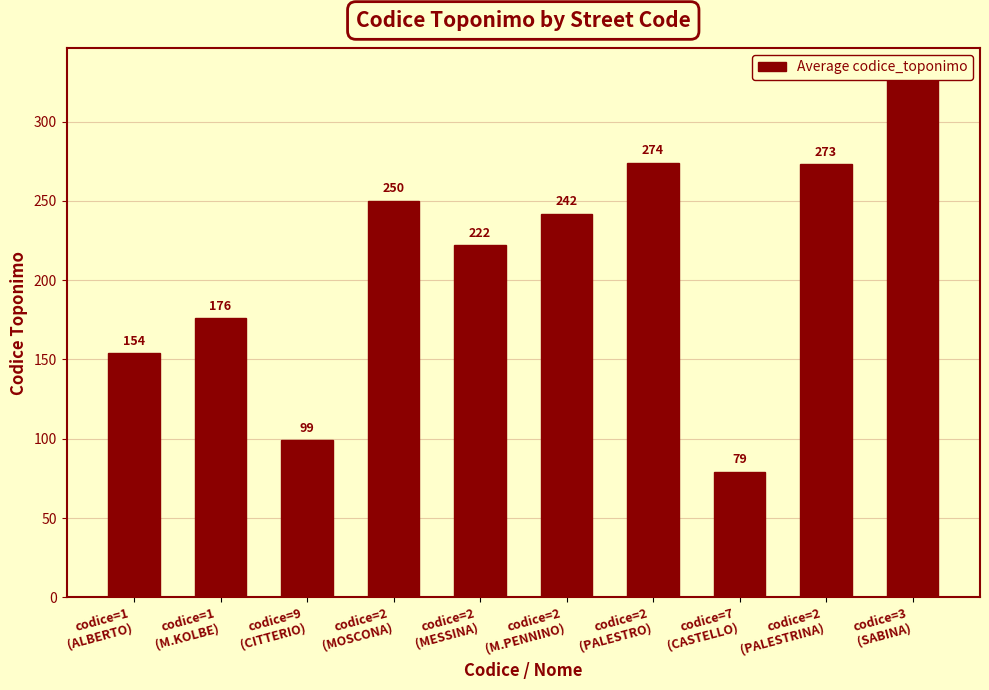

What is the value of the 9th bar from the left?

273